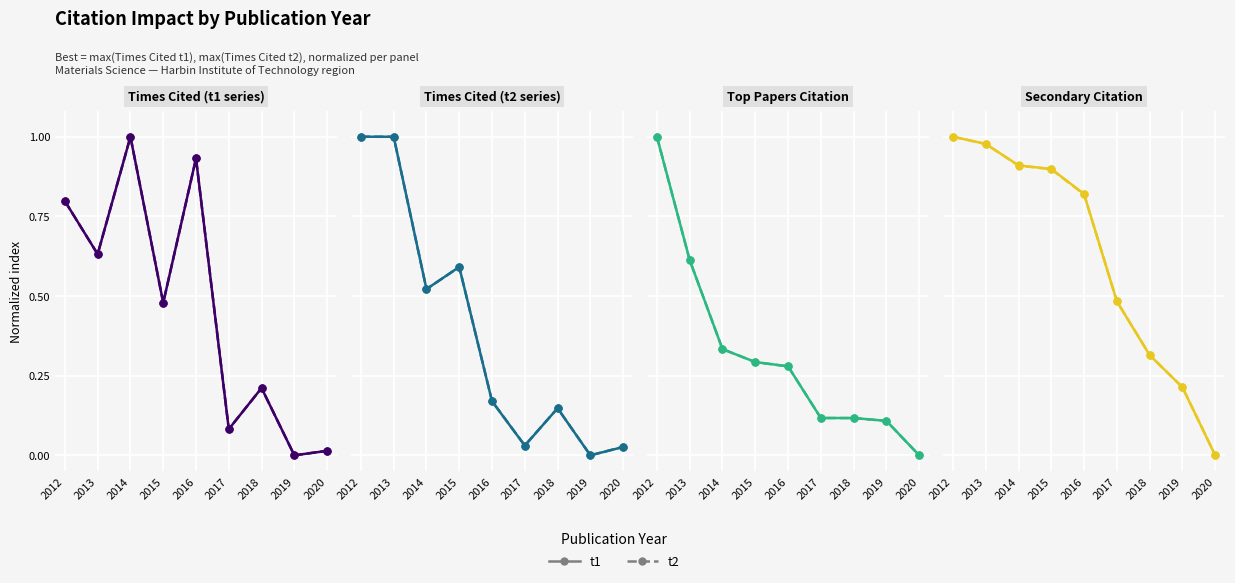

Is this an area chart (filled region under the line)?

No